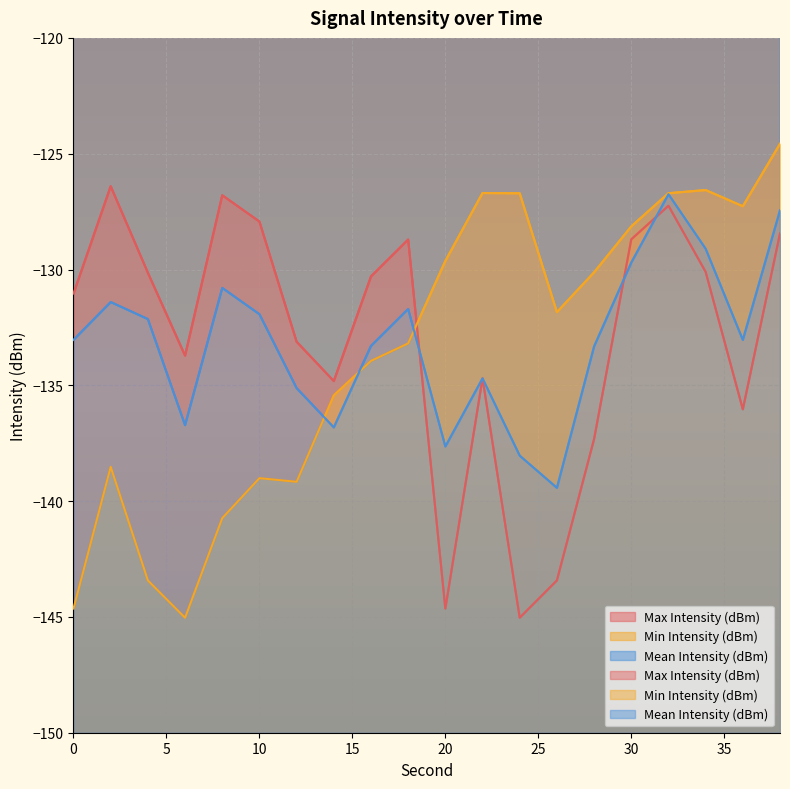

True or false: Max Intensity (dBm) and Min Intensity (dBm) cross at least once.

True